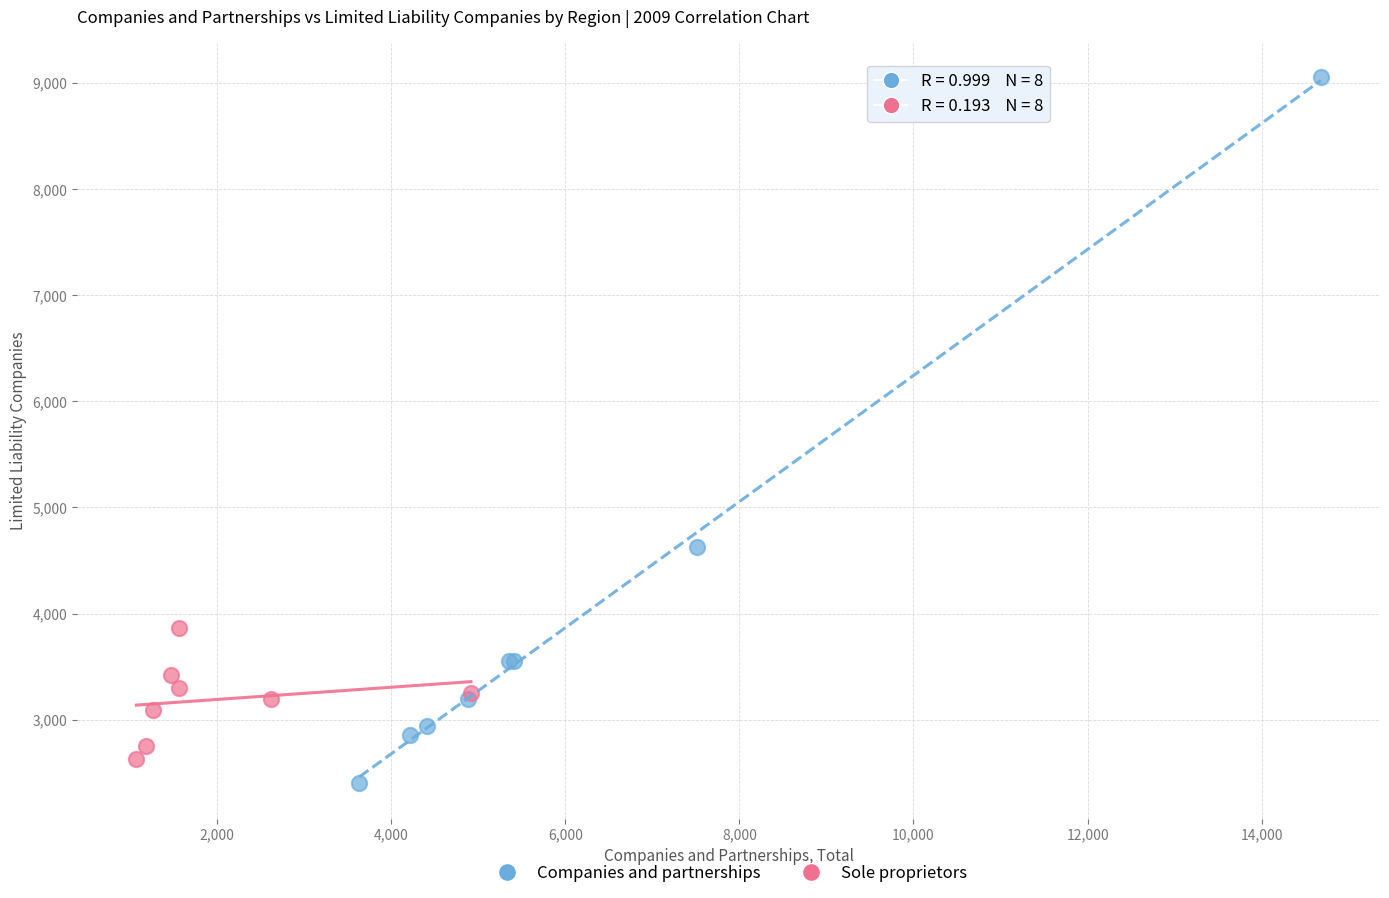

Which series contains the highest Y value?

Companies and partnerships